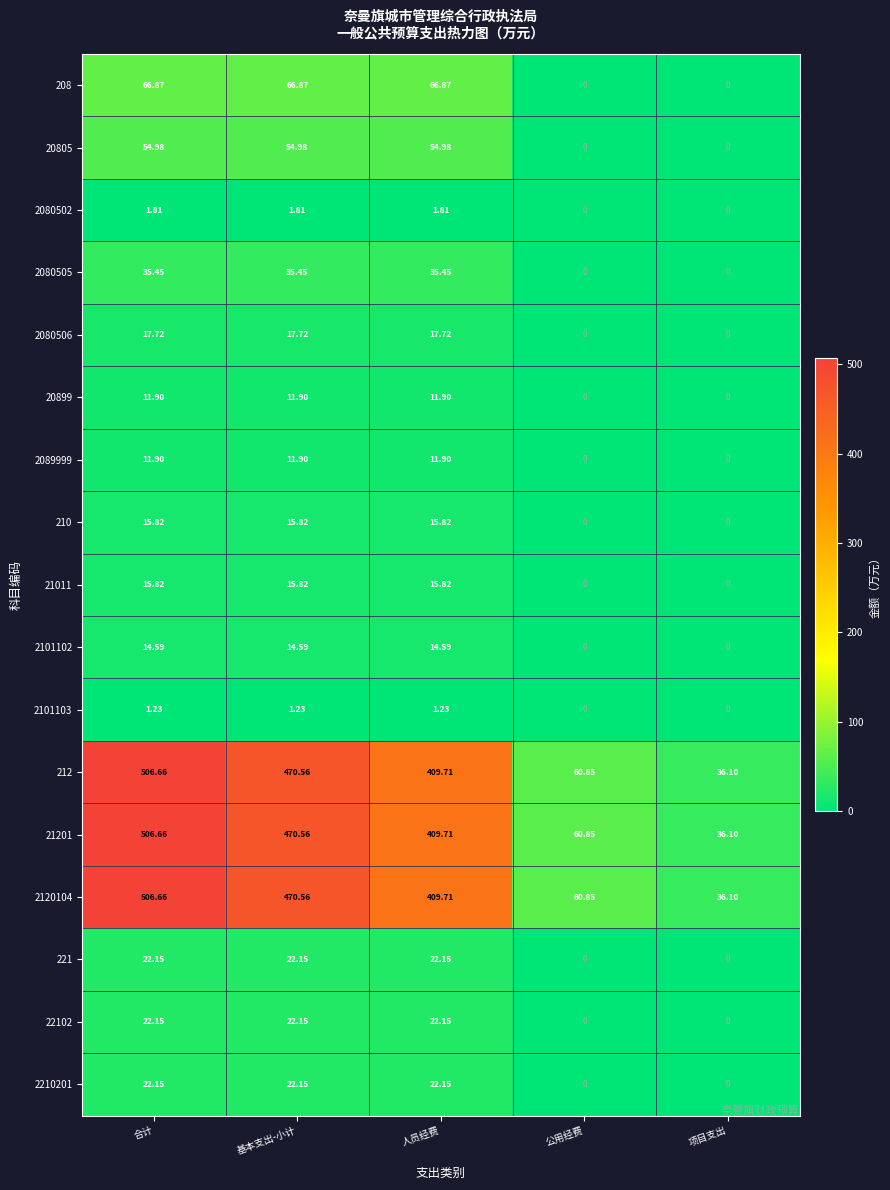

At which label does 2101102 first exceed 14?

合计